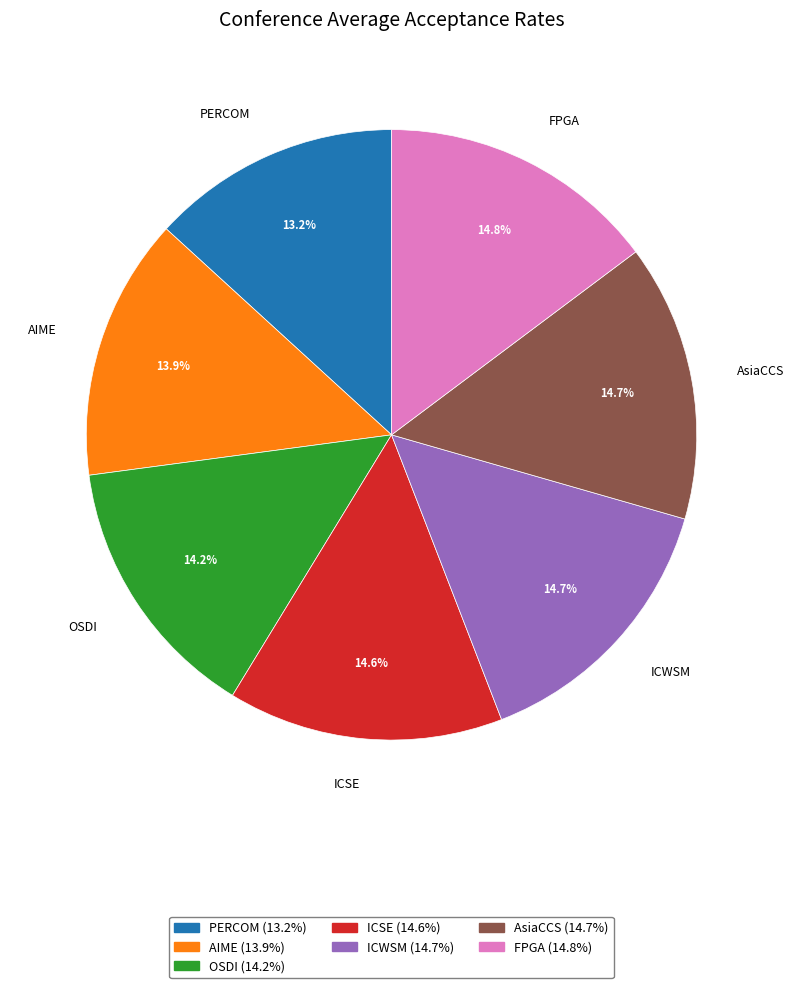

To the nearest percent, what portion does OSDI represent?

14%